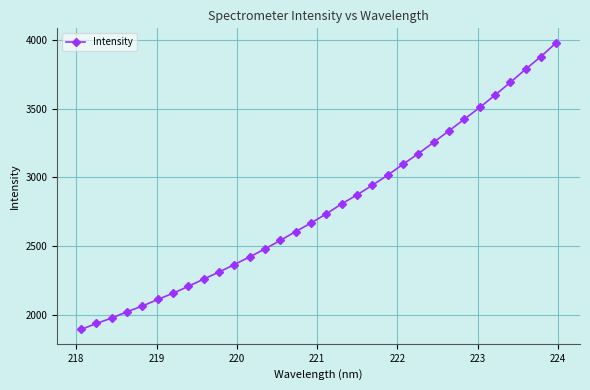

What is the value of the 16th point from the left?

2668.7